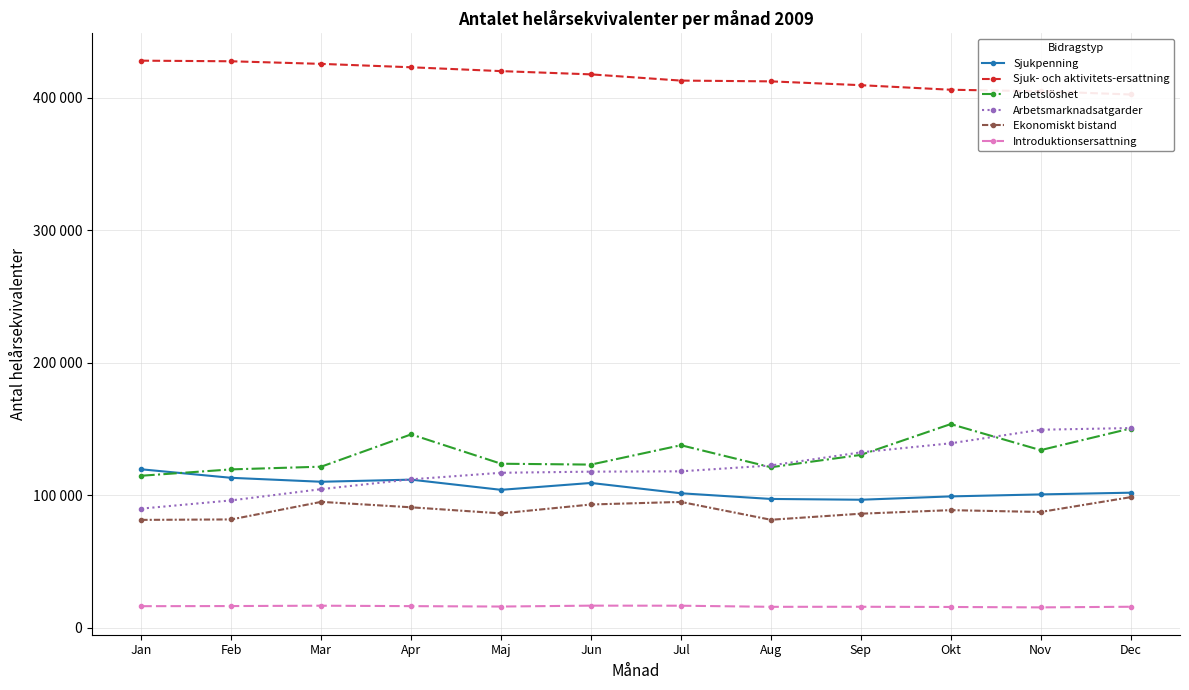

What is the greatest value displayed?

428060.4